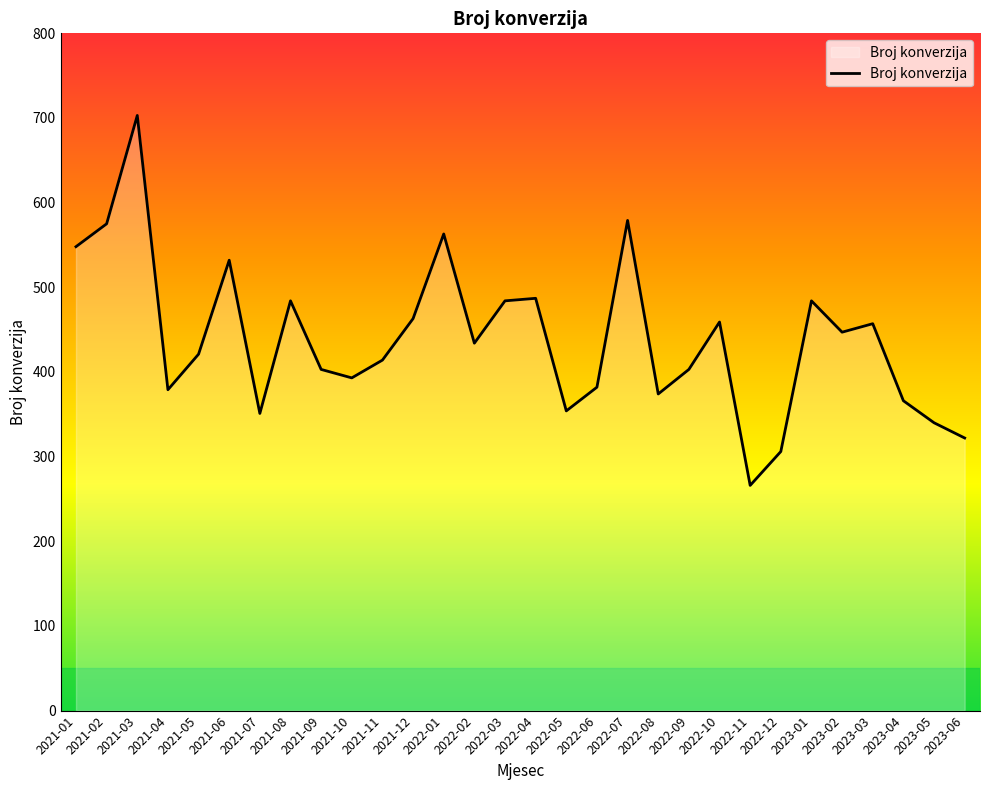

What is the greatest value displayed?

703